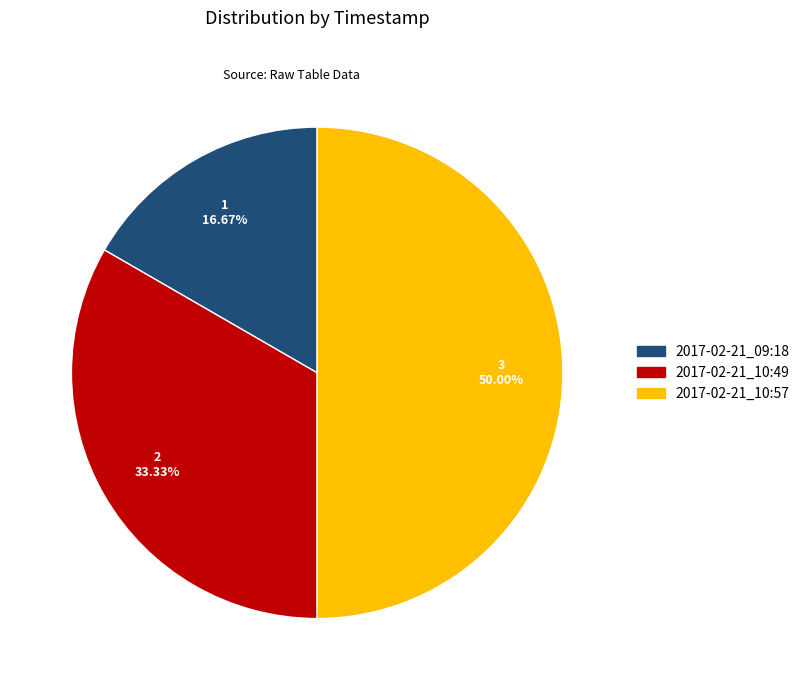

Combined, what portion of the pie is 2017-02-21_10:49 and 2017-02-21_09:18?

50.0%